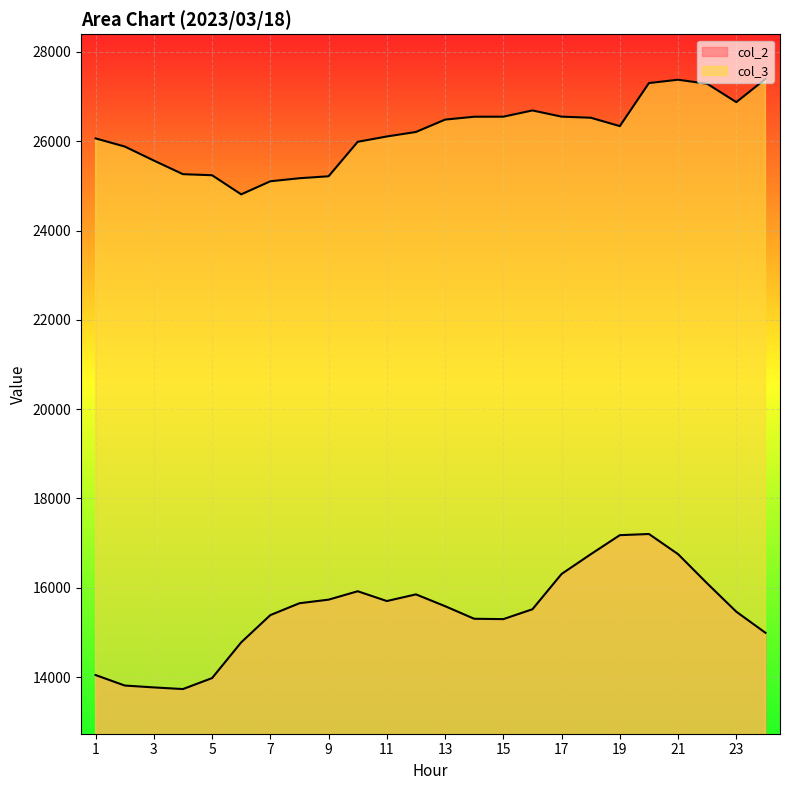

How many categories are shown in the chart?

24